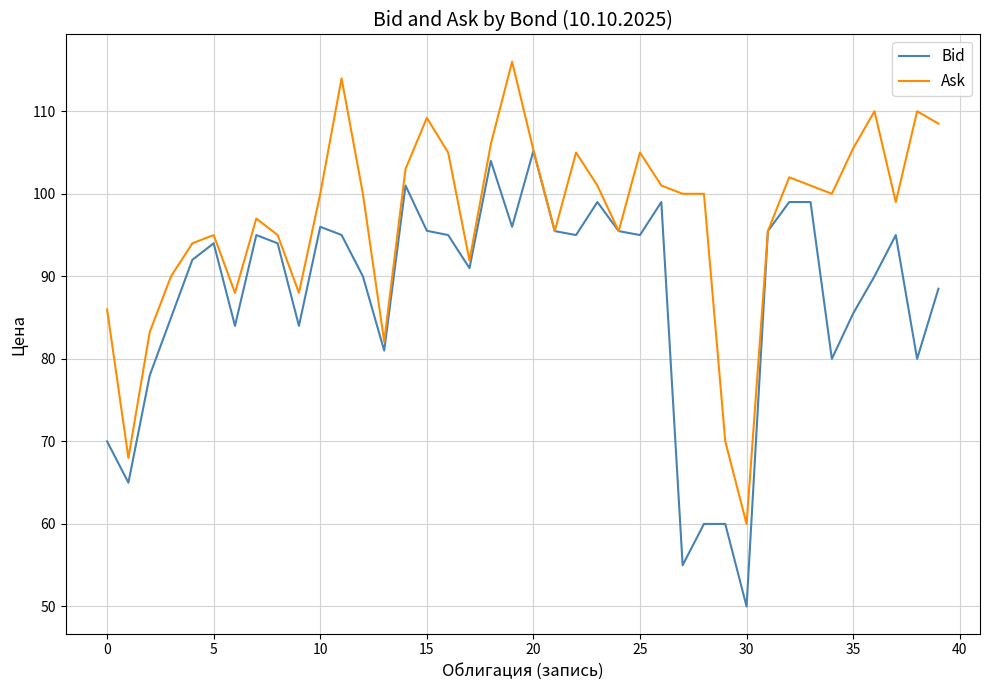

What is the highest value of the Ask series?

116.0